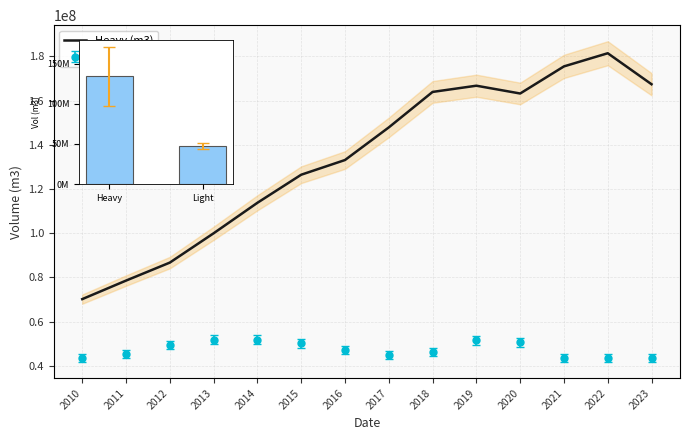

Is it true that the value at 2013 is 25899962.2?

False